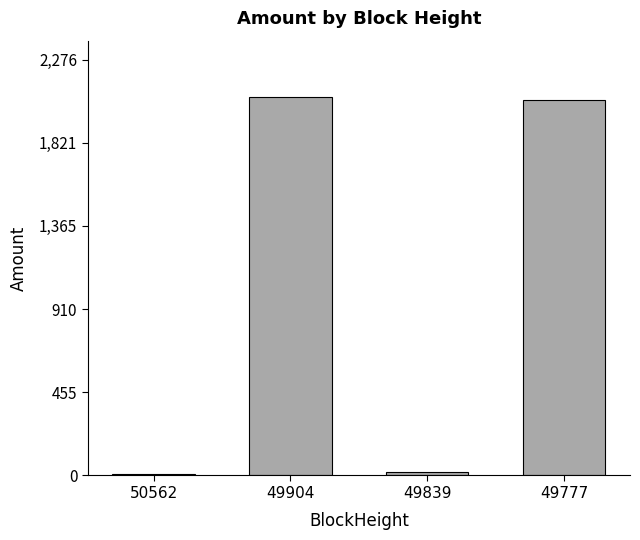

What is the average value?

1036.1